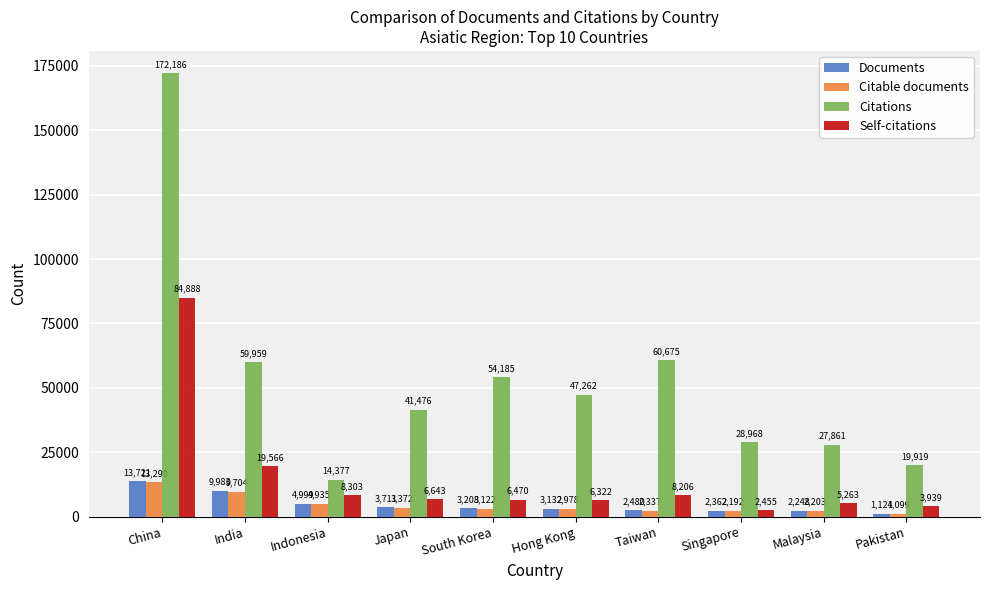

What are all the series names shown in the legend?

Documents, Citable documents, Citations, Self-citations